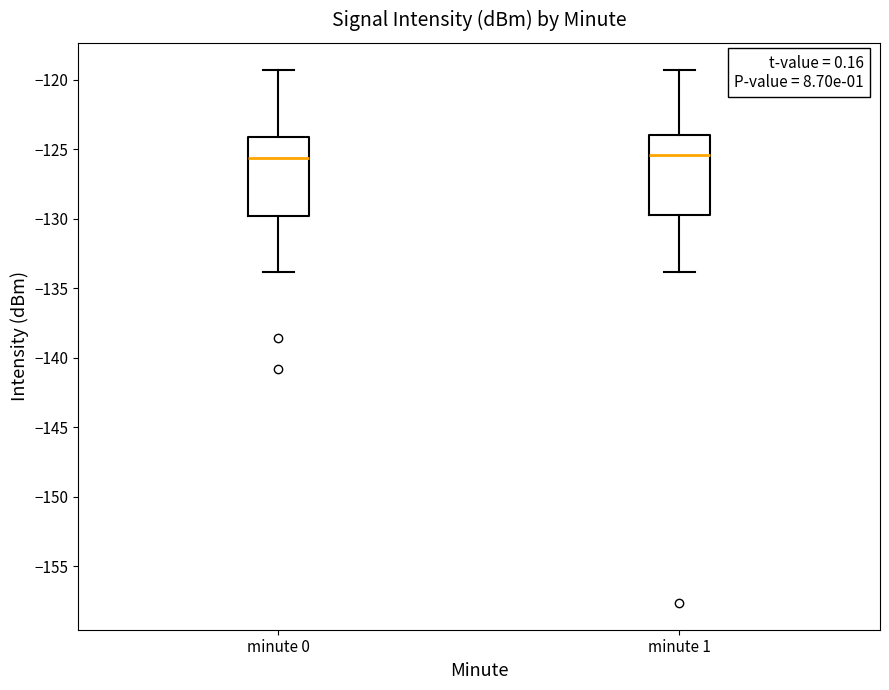

Where is the upper edge of the box for minute 1 on the y-axis? The values are not printed on the chart, so give them approximately, as read against the axis.

-124.0